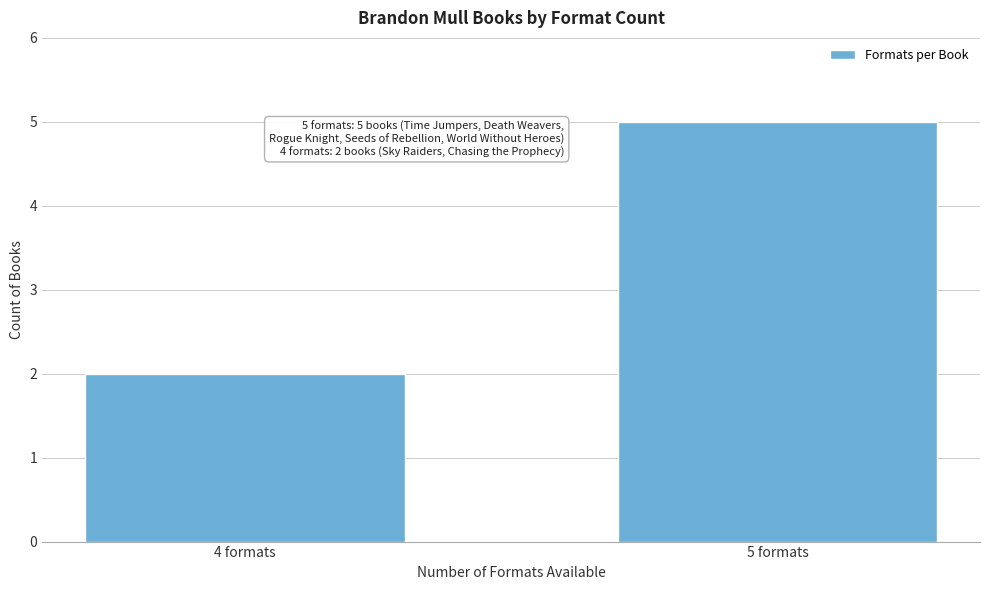

Reading left to right, list all the values displayed in this chart.

4 formats=2	5 formats=5